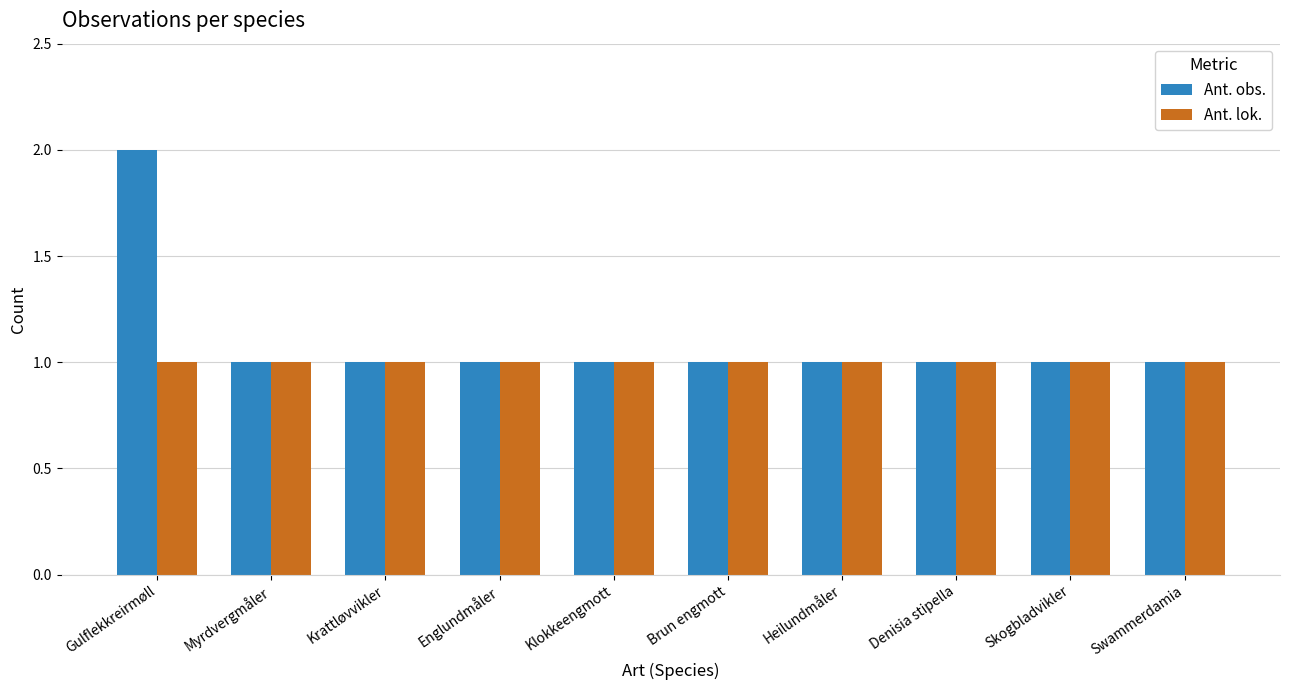

What is the average value of the Ant. lok. series?

1